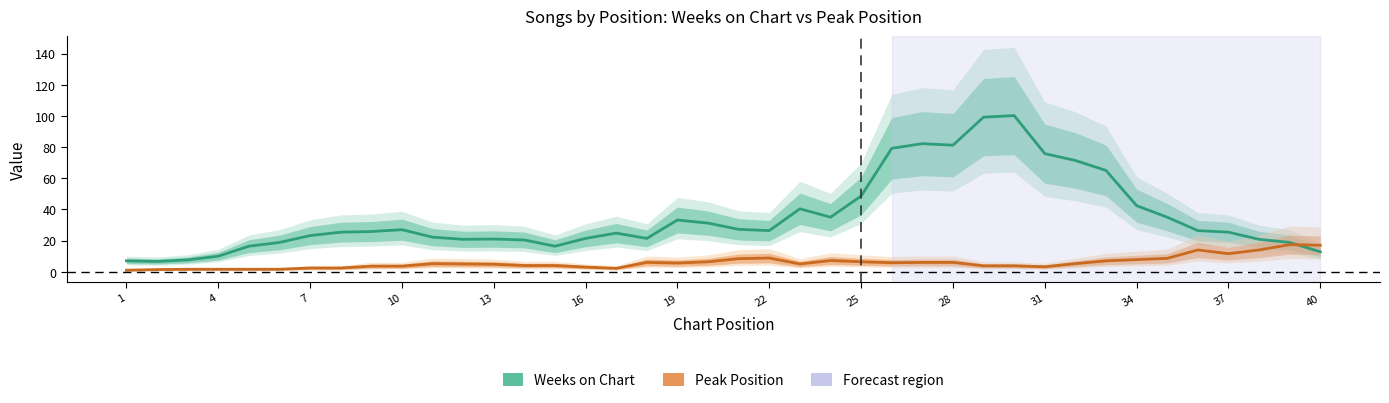

At which category does the chart reach its peak across all series?

29